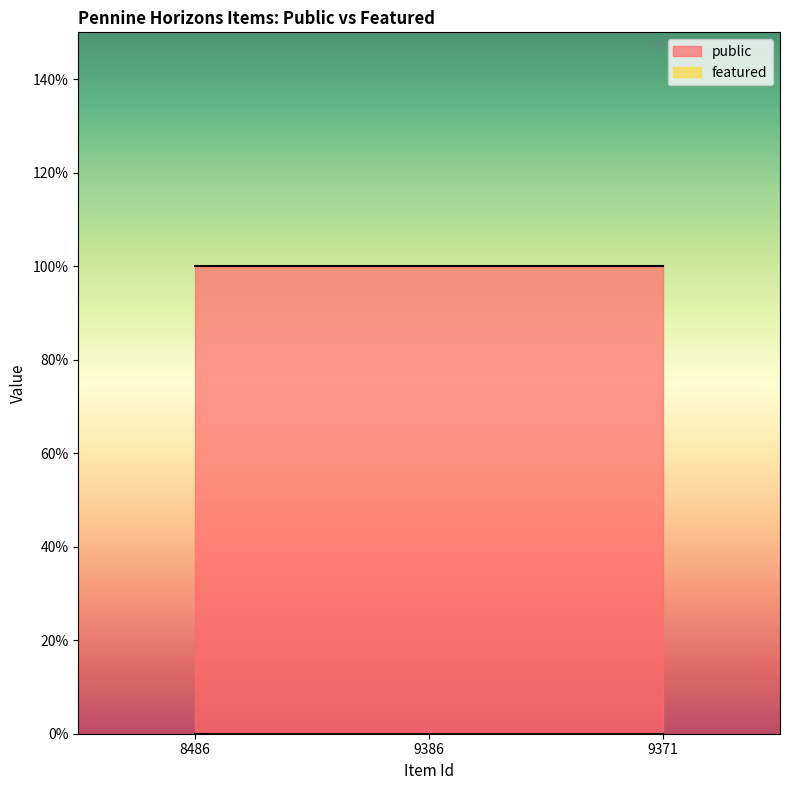

Which series changed the most between 9386 and 9371?

public